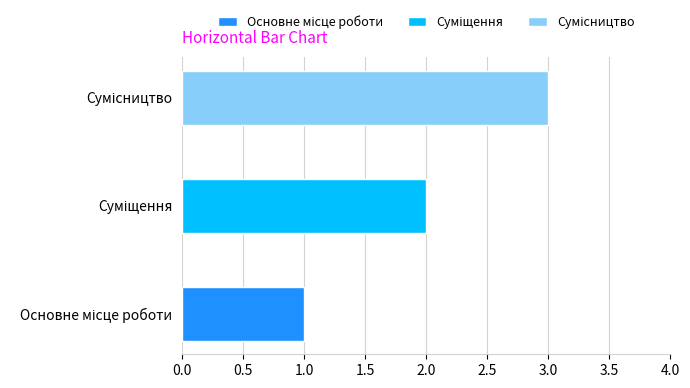

Where does the data first go above 2?

Сумісництво